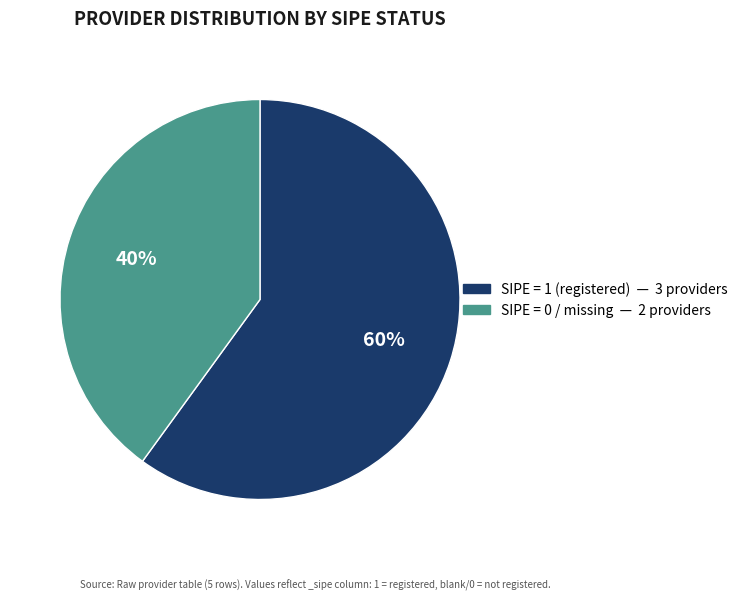

To the nearest percent, what is the difference between the largest and smallest slice percentages?

20%